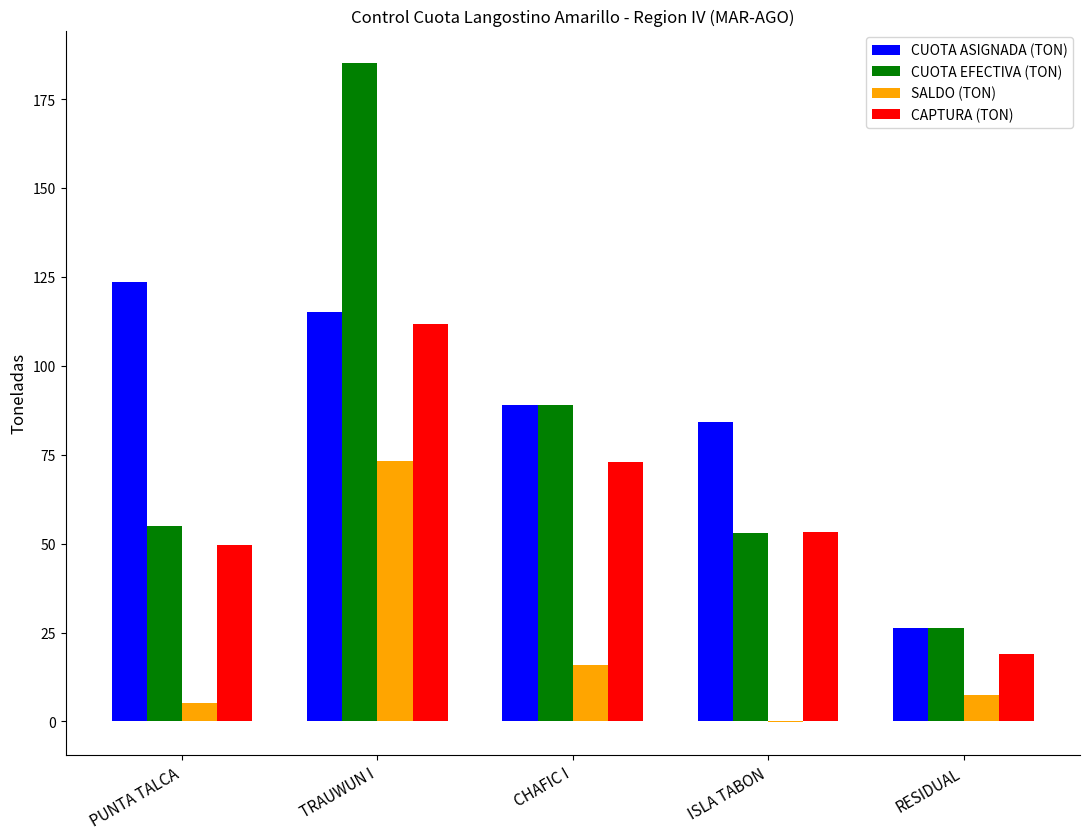

Reading right to left, list all the values displayed in this chart.

CUOTA ASIGNADA (TON): RESIDUAL=26.3	ISLA TABON=84.1	CHAFIC I=88.9	TRAUWUN I=115.2	PUNTA TALCA=123.5
CUOTA EFECTIVA (TON): RESIDUAL=26.3	ISLA TABON=53.1	CHAFIC I=88.9	TRAUWUN I=185.0	PUNTA TALCA=54.8
SALDO (TON): RESIDUAL=7.3	ISLA TABON=-0.2	CHAFIC I=16.0	TRAUWUN I=73.2	PUNTA TALCA=5.2
CAPTURA (TON): RESIDUAL=19.0	ISLA TABON=53.3	CHAFIC I=72.9	TRAUWUN I=111.8	PUNTA TALCA=49.7